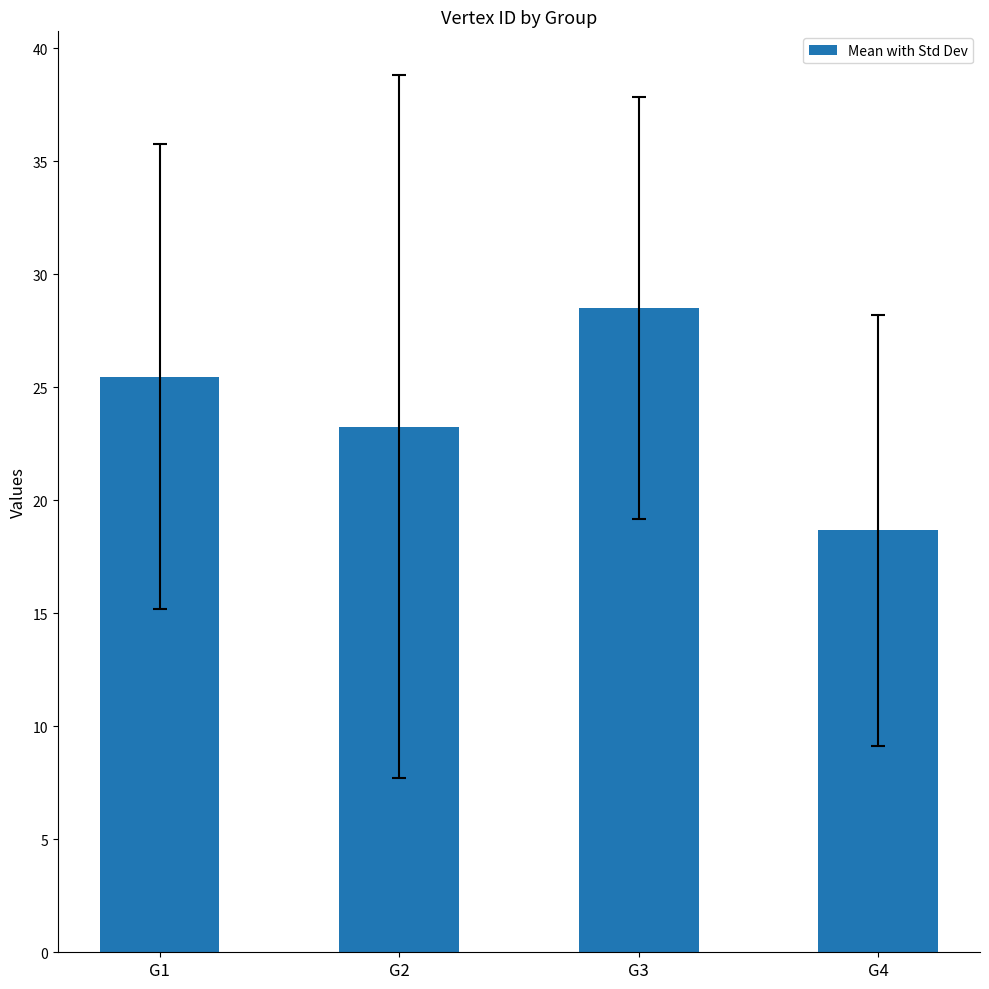

Rank the categories by value from lowest to highest.

G4, G2, G1, G3